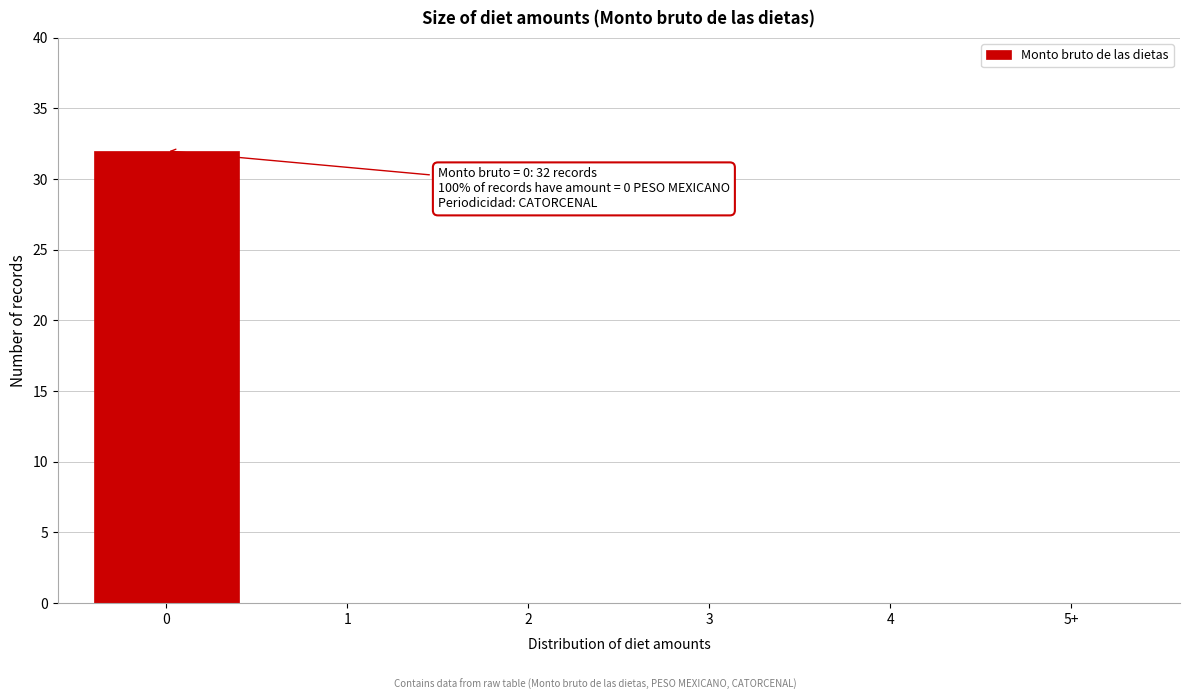

Reading right to left, list all the values displayed in this chart.

5+=0	4=0	3=0	2=0	1=0	0=32